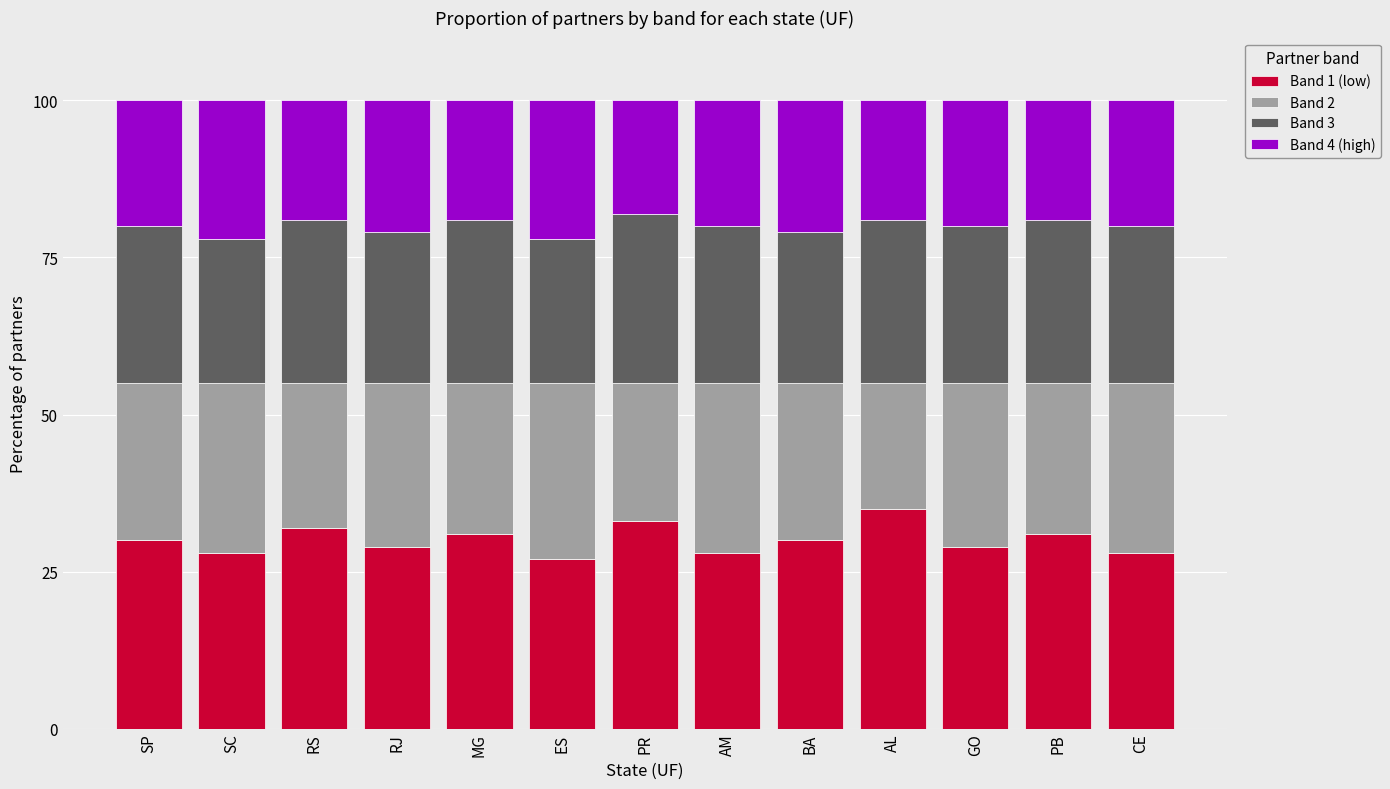

What are all the series names shown in the legend?

Band 1 (low), Band 2, Band 3, Band 4 (high)